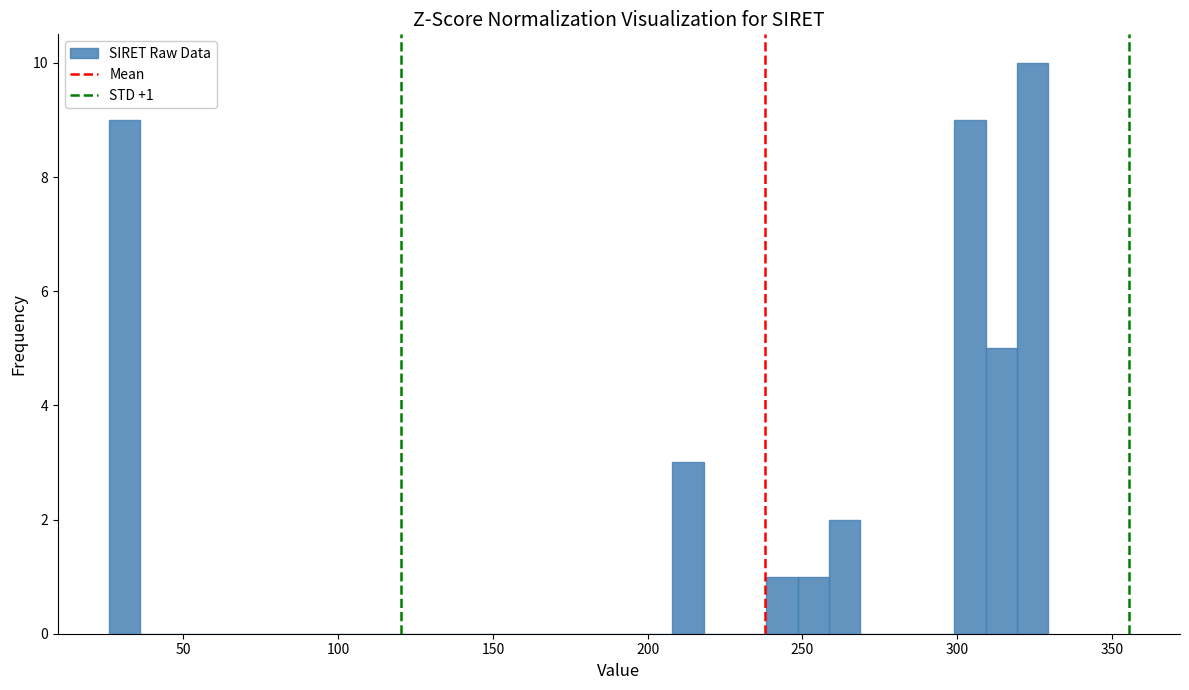

Read against the x-axis, roughly where is the centre of the tallest bar?

325